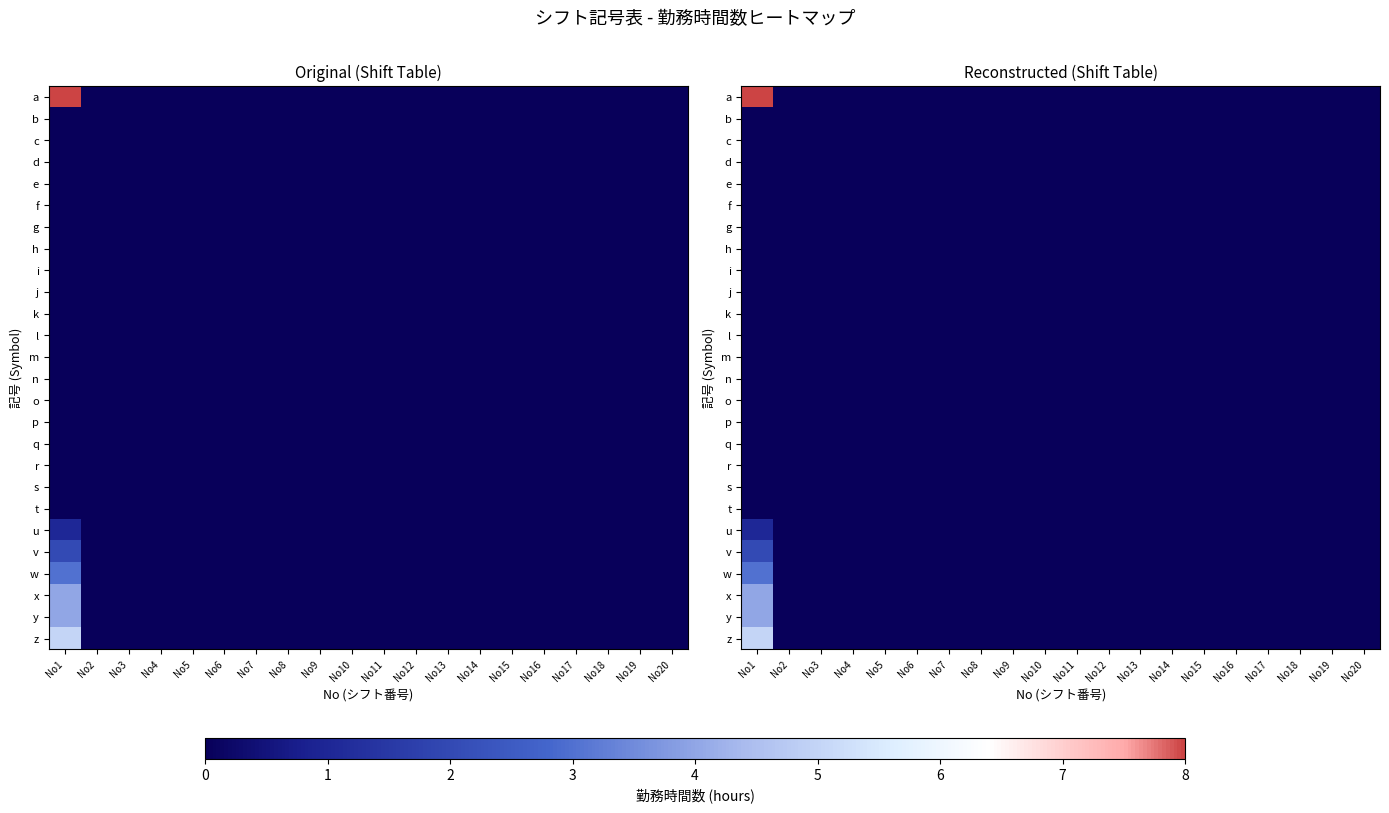

Which series changed the most between No1 and No14?

a